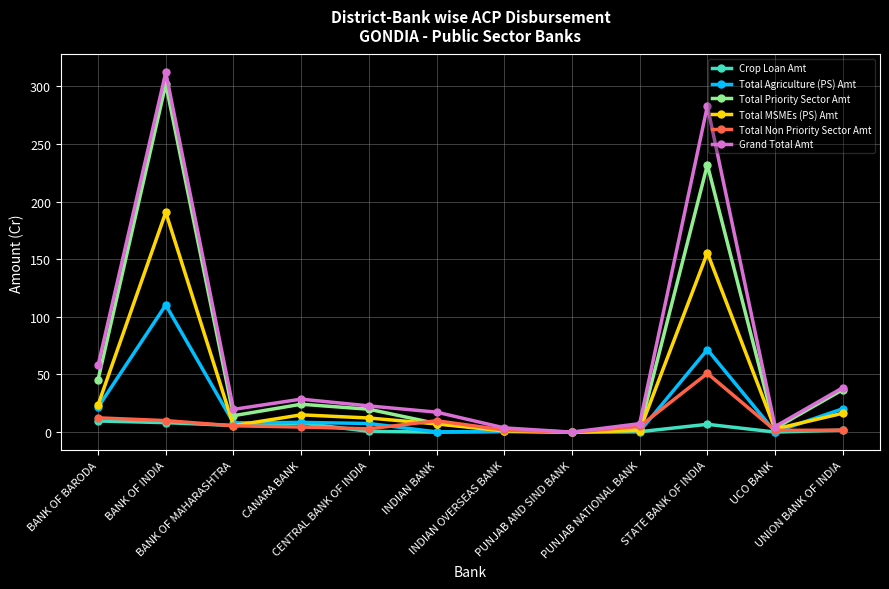

Is this an area chart (filled region under the line)?

No